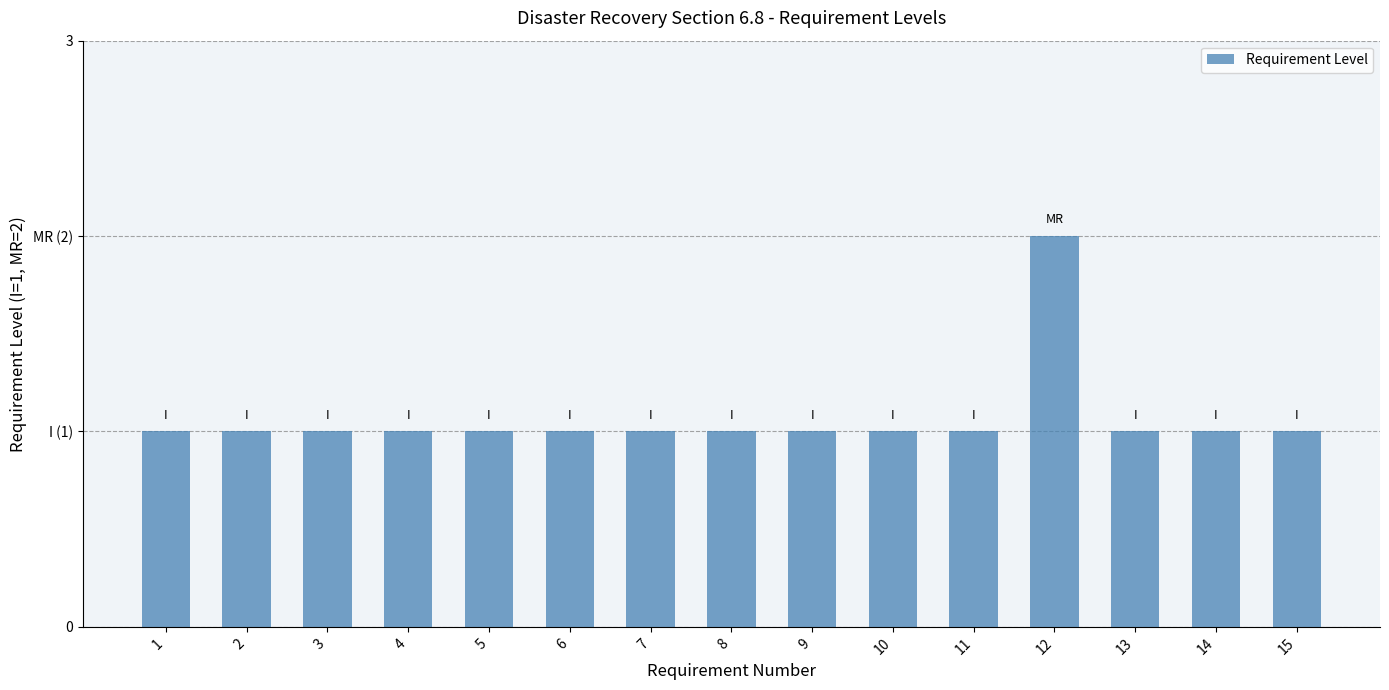

Are the bars horizontal?

No